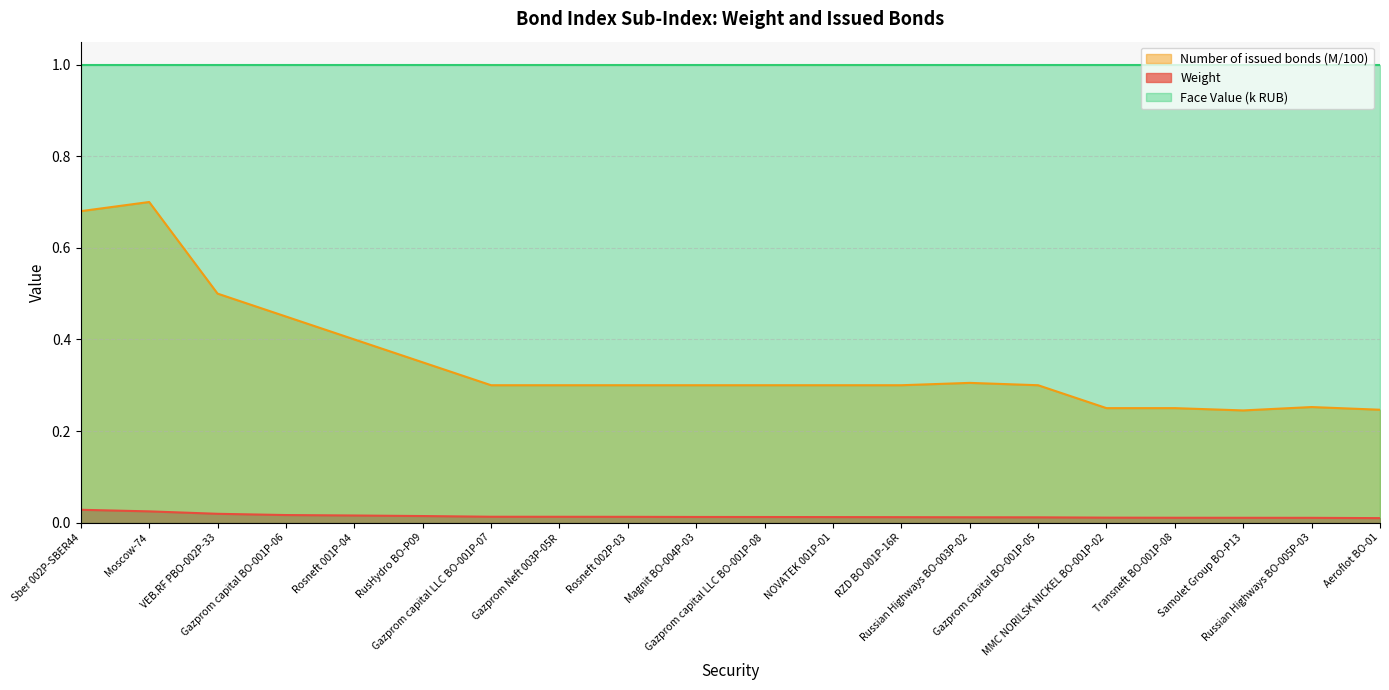

Rank the series at Gazprom capital LLC BO-001P-07 from highest to lowest value.

Face Value (k RUB), Number of issued bonds (M/100), Weight